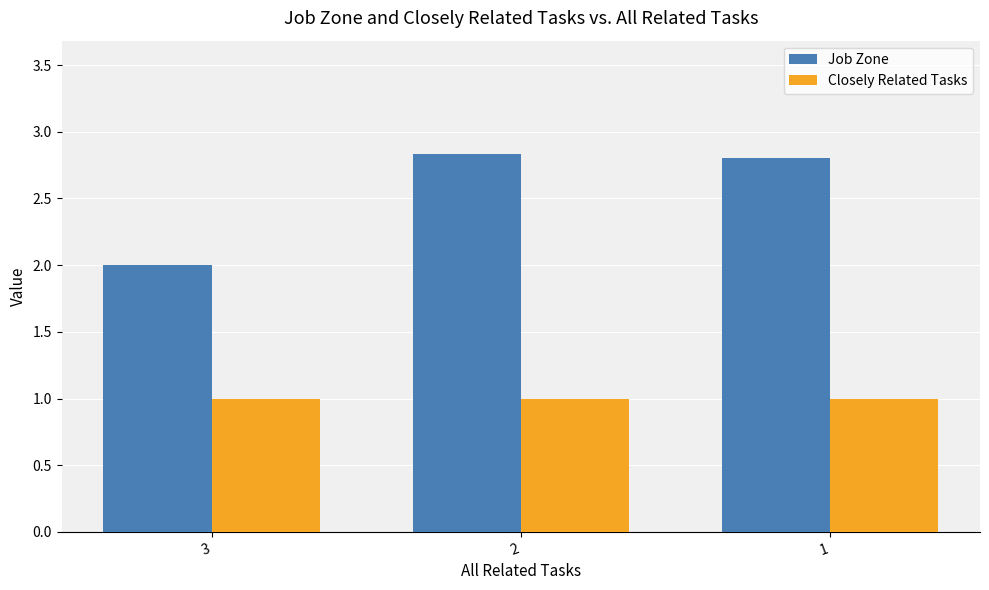

Rank the series at 2 from highest to lowest value.

Job Zone, Closely Related Tasks